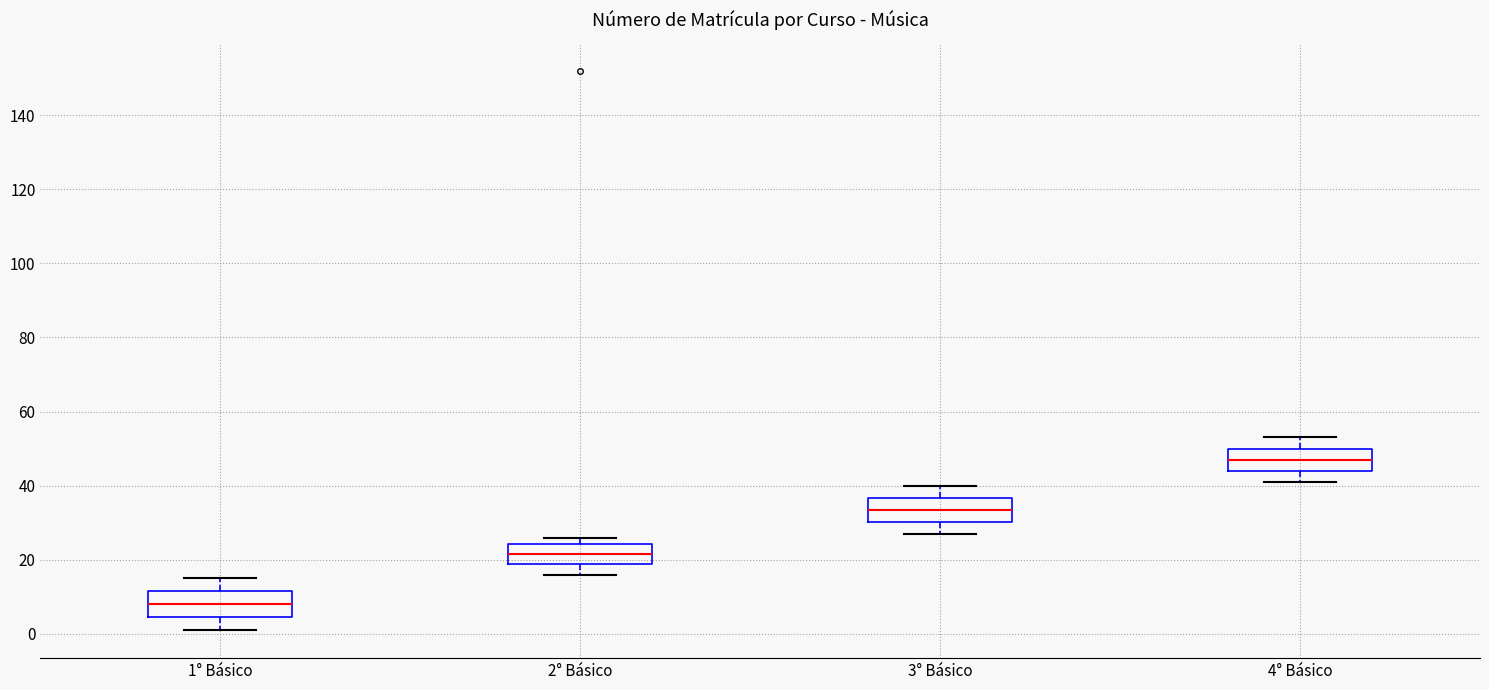

Which box's median line is the lowest?

1° Básico